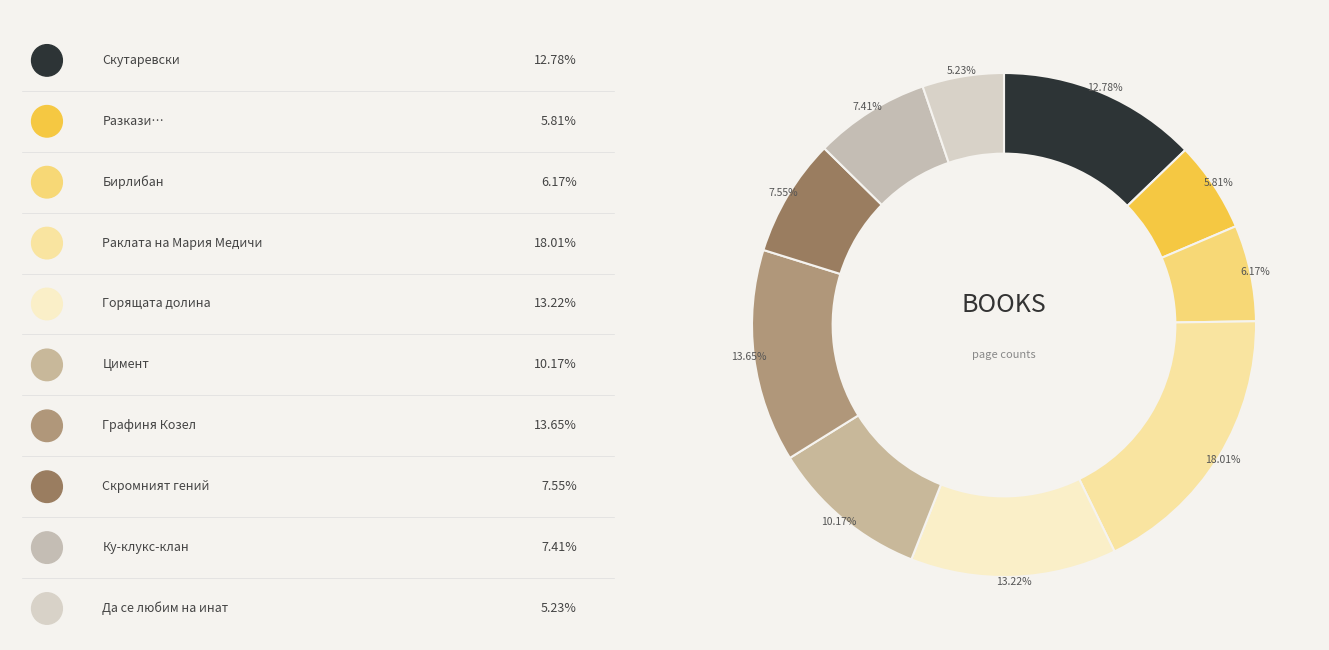

What is the largest slice in the pie chart?

Раклата на Мария Медичи